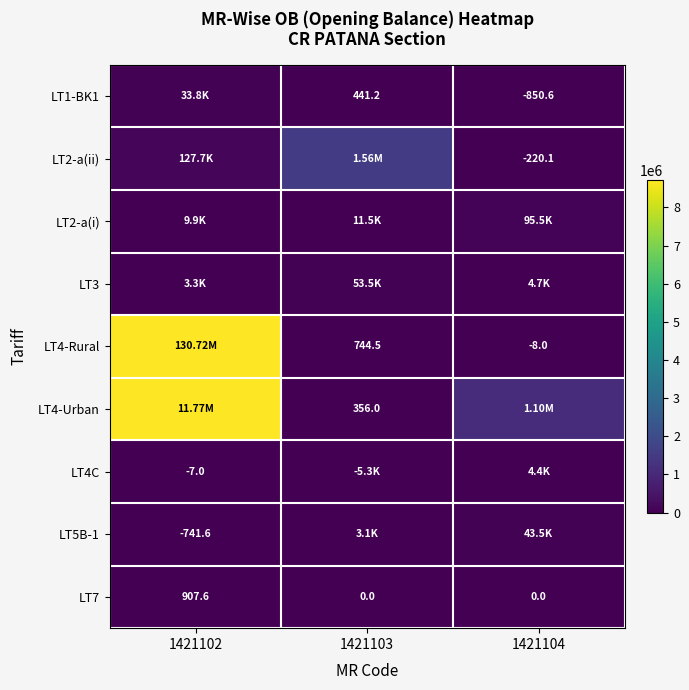

How many series are shown in this chart?

9